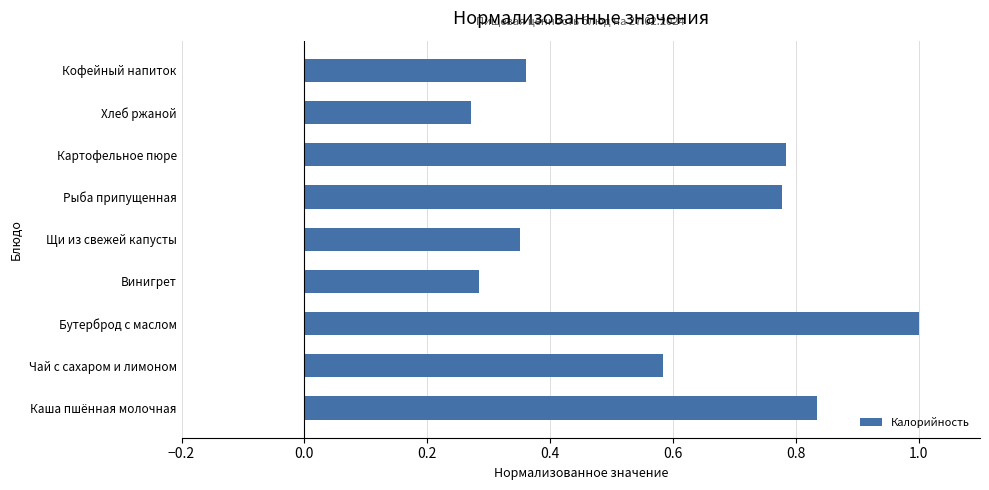

What is the maximum value shown in the chart?

1.0